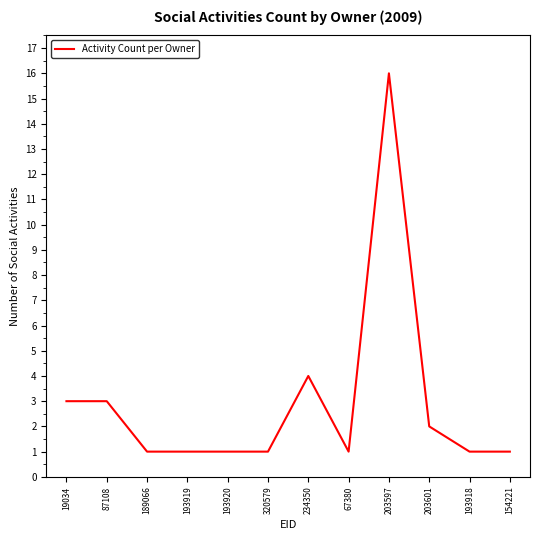

Reading right to left, list all the values displayed in this chart.

1	1	2	16	1	4	1	1	1	1	3	3